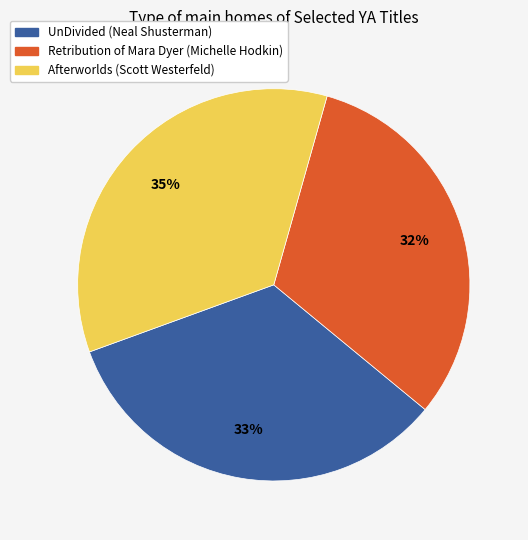

To the nearest percent, what is the difference between the largest and smallest slice percentages?

3%